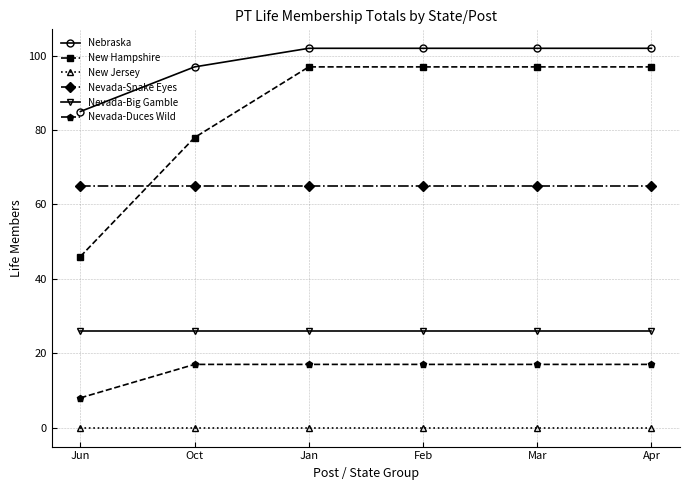

True or false: Nevada-Big Gamble has a value of 26 at Apr.

True